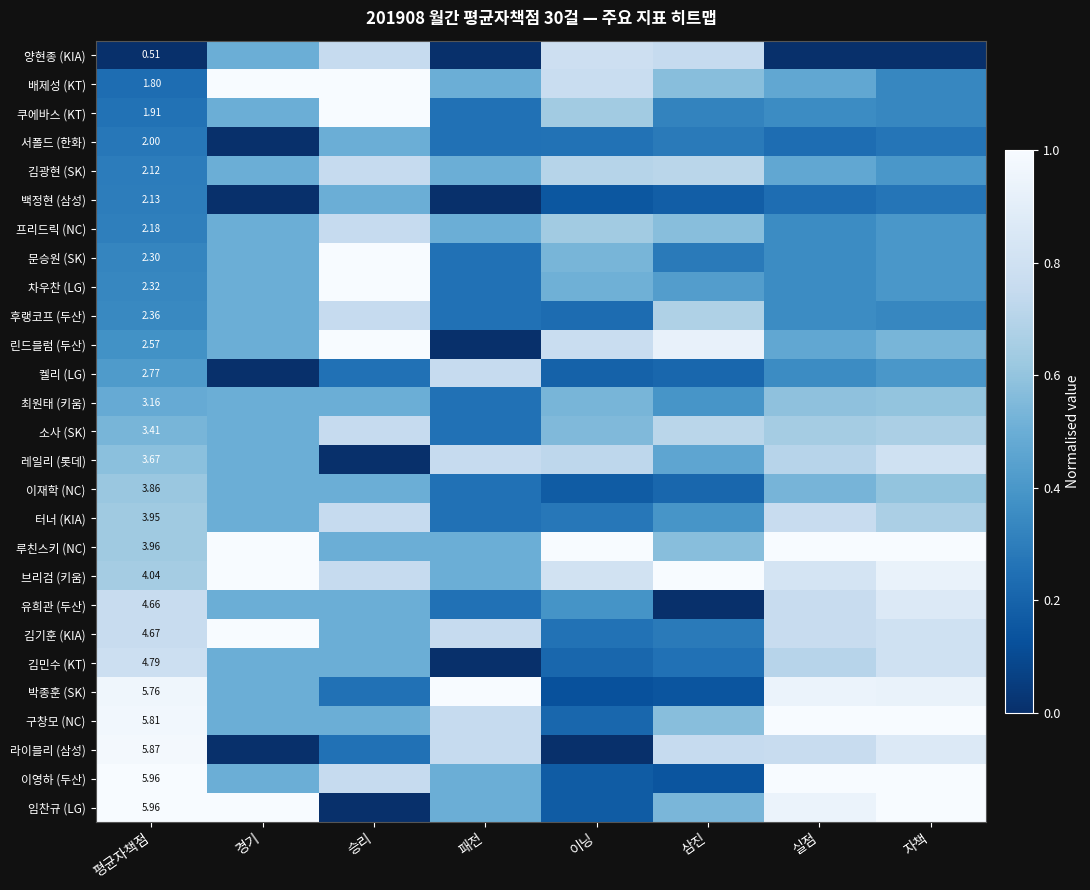

The 김민수 (KT) series shows 0.2 at 이닝. True or false?

True